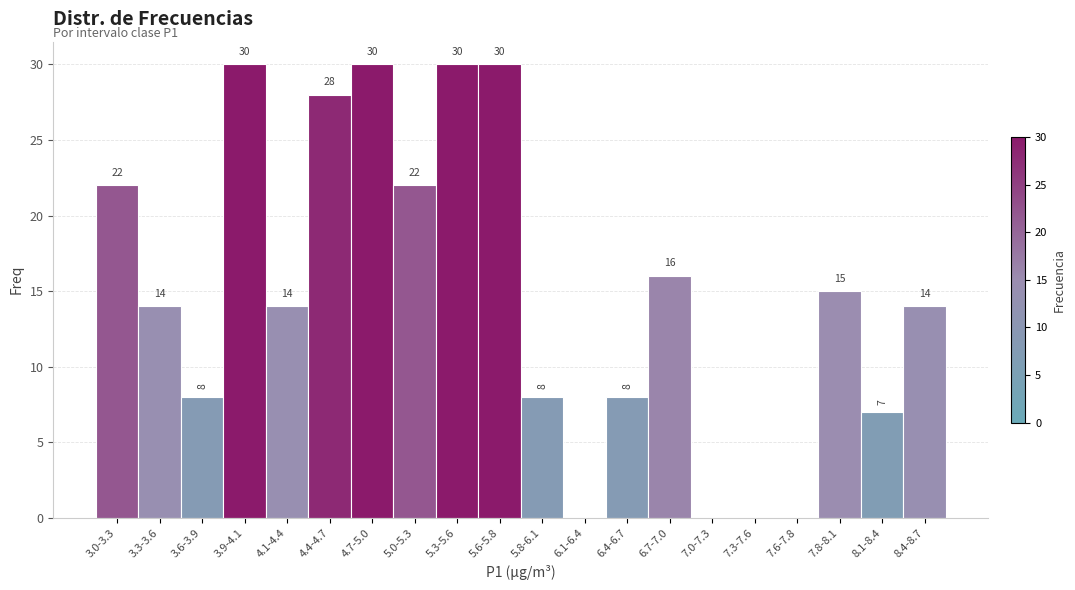

Reading left to right, transcribe all the data shown in this chart.

3.0-3.3=22	3.3-3.6=14	3.6-3.9=8	3.9-4.1=30	4.1-4.4=14	4.4-4.7=28	4.7-5.0=30	5.0-5.3=22	5.3-5.6=30	5.6-5.8=30	5.8-6.1=8	6.1-6.4=0	6.4-6.7=8	6.7-7.0=16	7.0-7.3=0	7.3-7.6=0	7.6-7.8=0	7.8-8.1=15	8.1-8.4=7	8.4-8.7=14